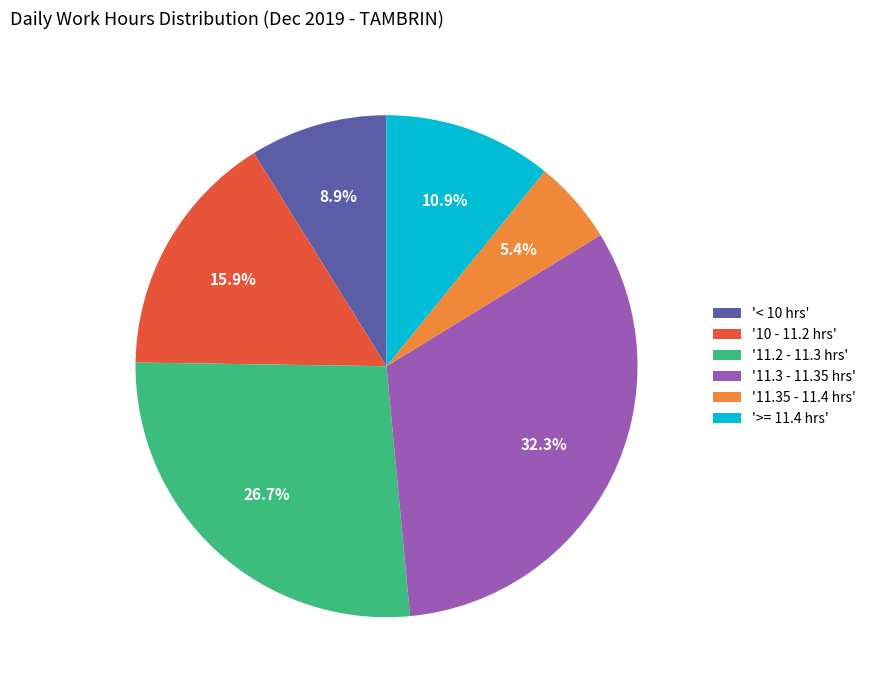

Is there any slice that represents more than half of the pie?

No